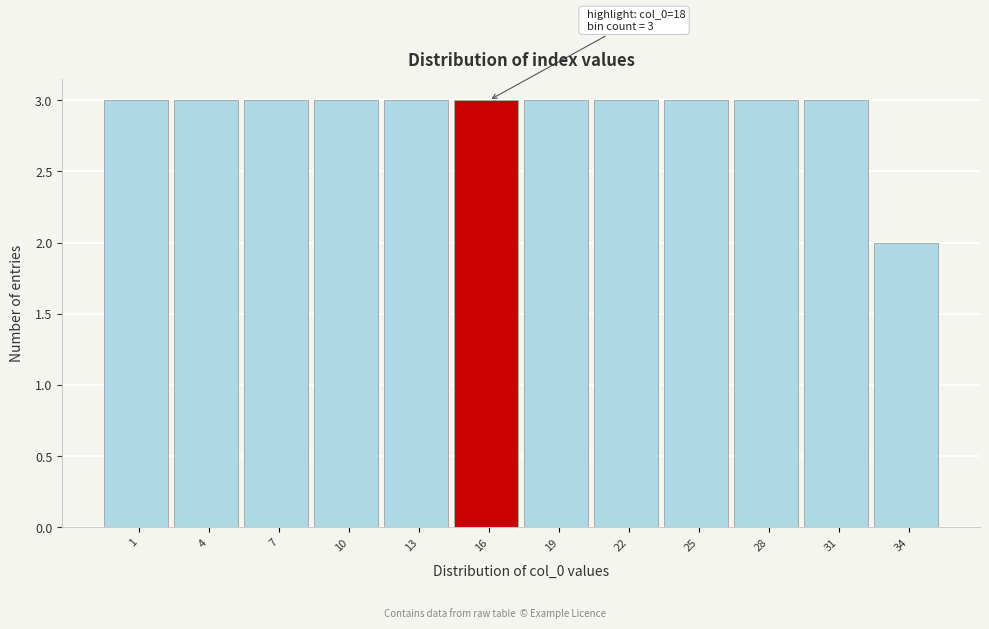

Reading left to right, extract all data points from this chart.

3	3	3	3	3	3	3	3	3	3	3	2